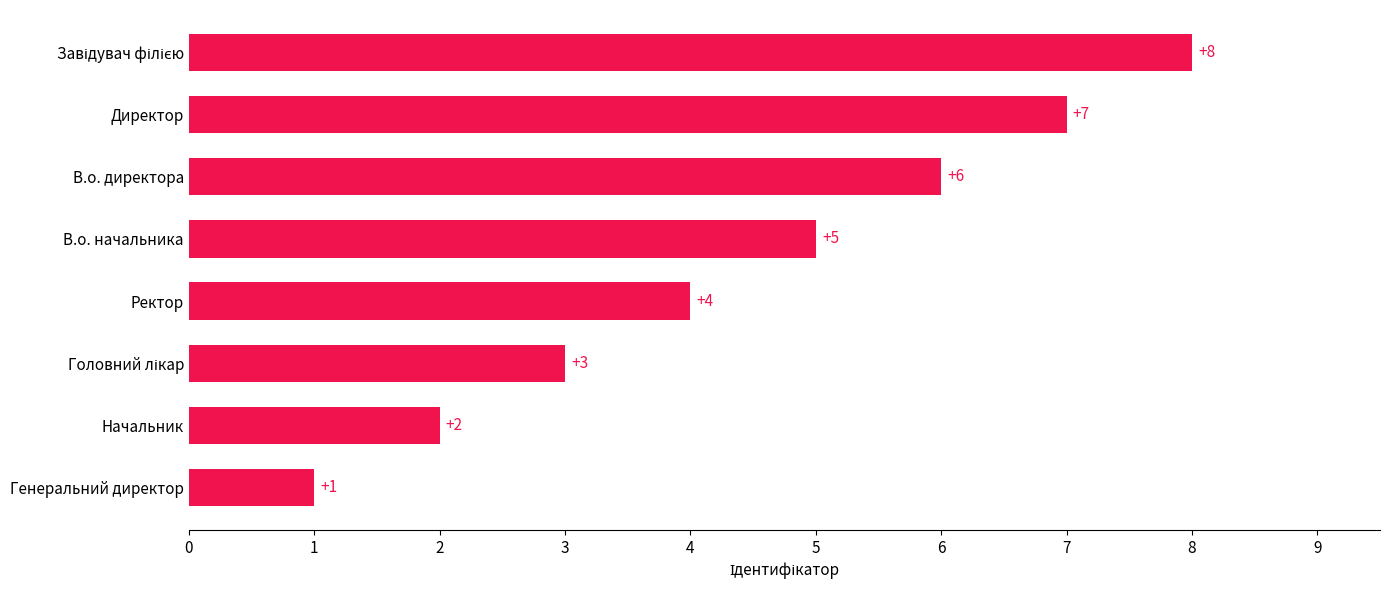

What is the sum of all values?

36